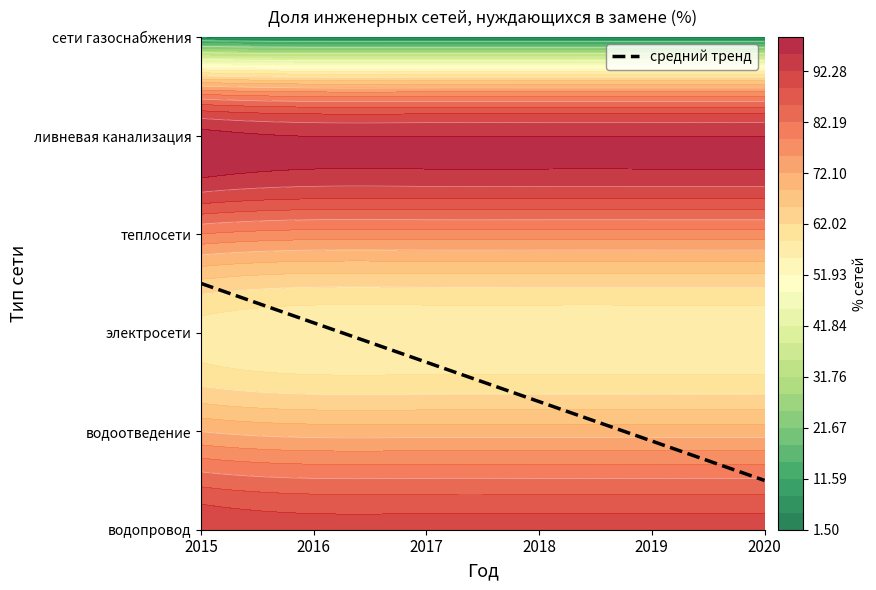

Reading left to right, what are all the values shown in this chart?

водопровод: 92.3	90.8	90.8	90.8	90.8	90.8
водоотведение: 72.0	70.5	70.5	70.5	70.5	70.5
электросети: 57.5	56.0	56.0	56.0	56.0	56.0
теплосети: 78.8	77.3	77.3	77.3	77.3	77.3
ливневая канализация: 97.0	95.5	95.5	95.5	95.5	95.5
сети газоснабжения: 5.0	3.5	3.5	3.5	3.5	3.5